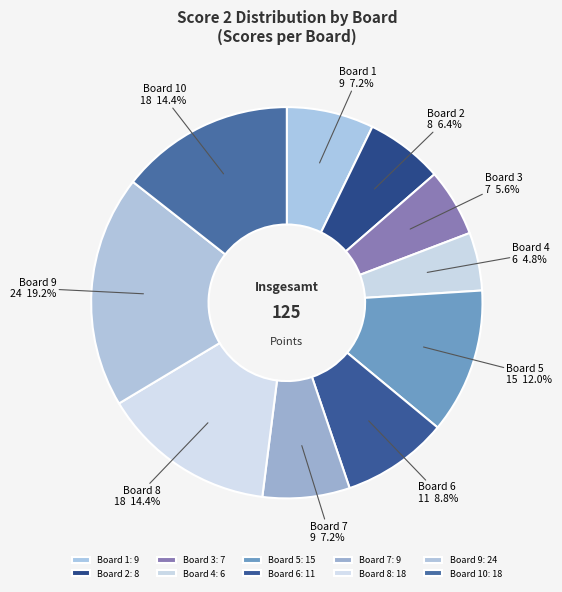

To the nearest percent, what percentage of the pie is Board 9?

19%